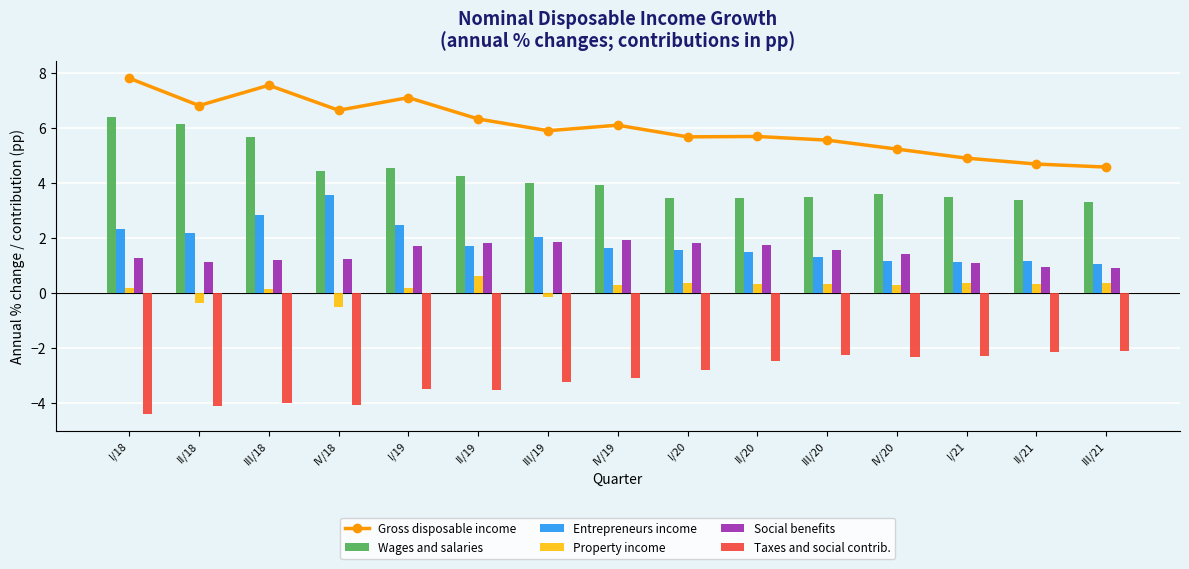

The value of Gross disposable income at IV/20 is 2.3. True or false?

False